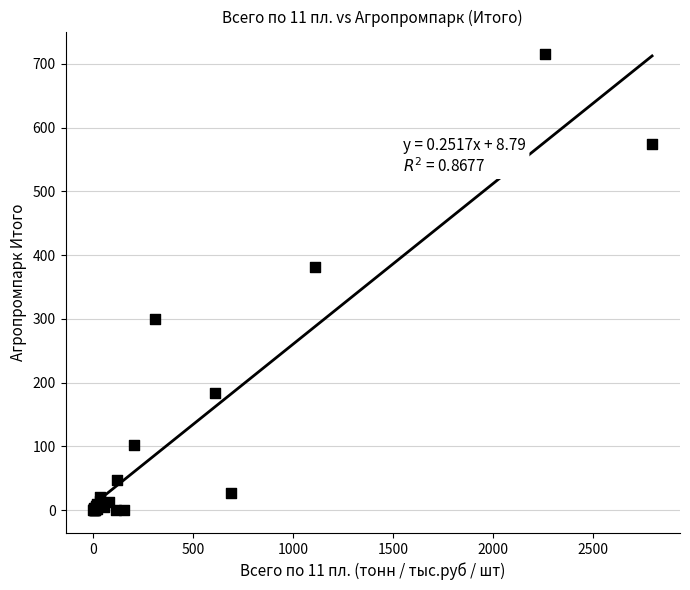

What Y value in the scatter plot is closest to 357?

382.0